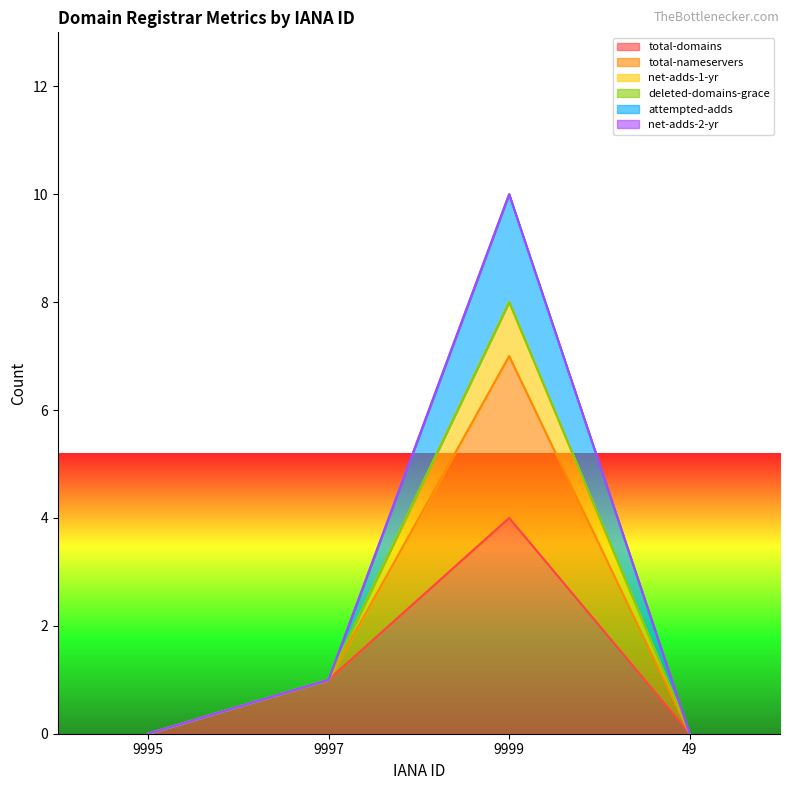

How many data points in total-domains are above 1?

1